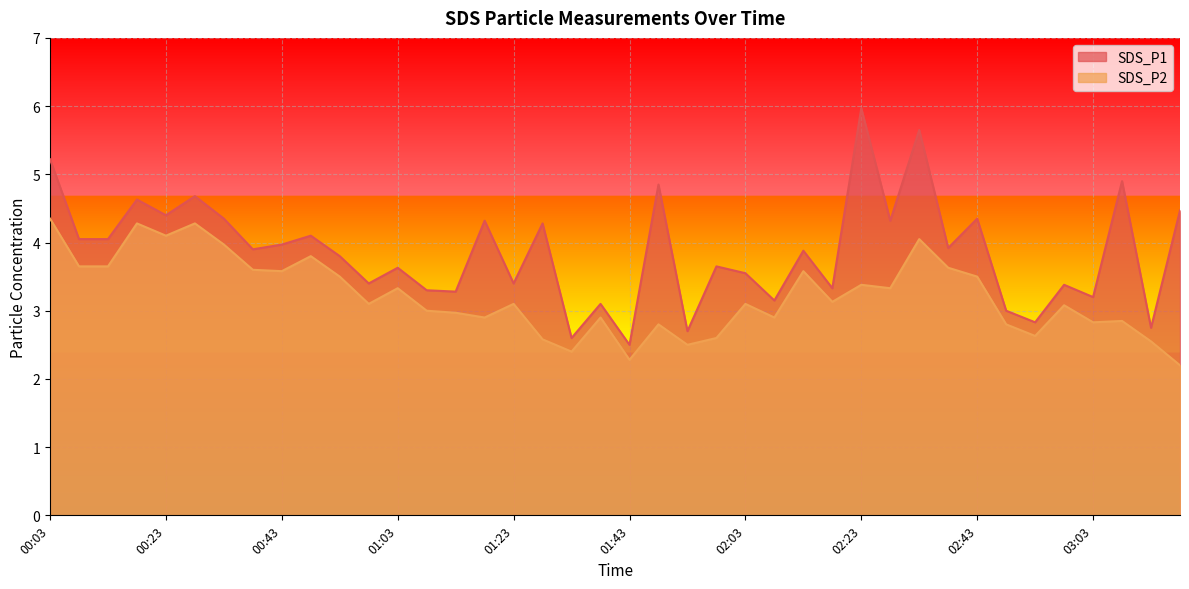

Is the value of SDS_P2 at 00:53 greater than the value of SDS_P1 at 00:48?

No